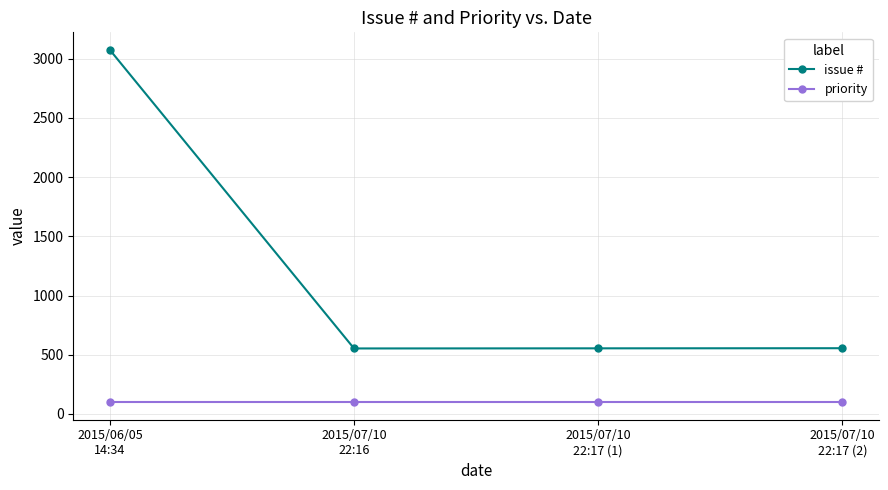

What are all the series names shown in the legend?

issue #, priority